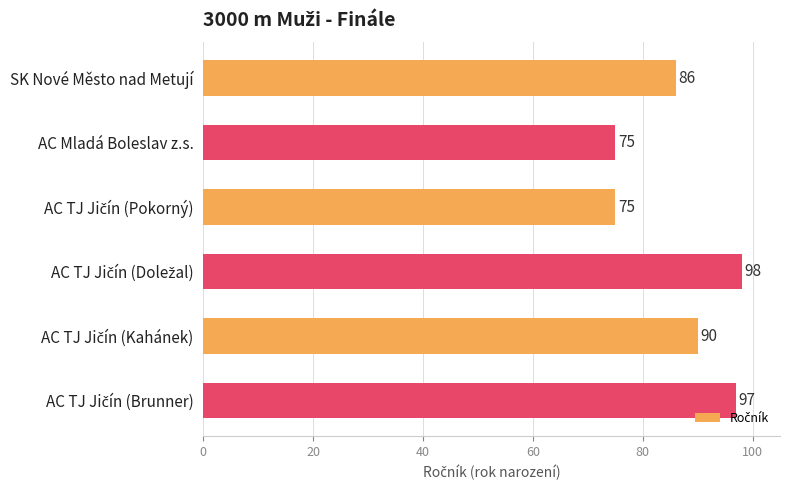

At which label is the value closest to 86?

SK Nové Město nad Metují